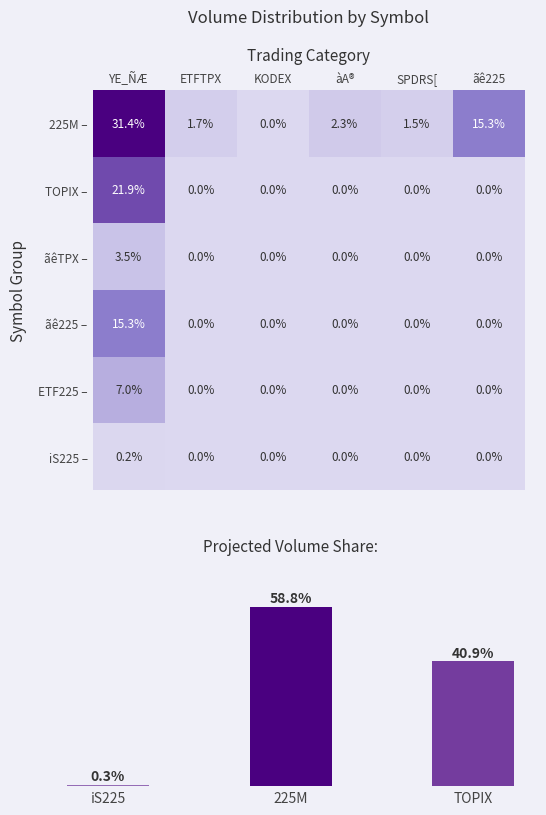

The value of ãêTPX – at KODEX is -2.2. True or false?

False